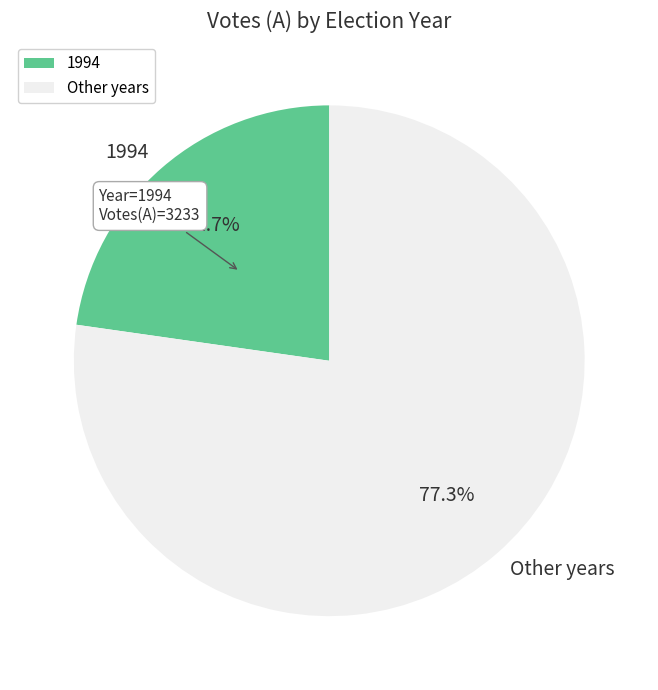

To the nearest percent, what is the difference between the largest and smallest slice percentages?

55%